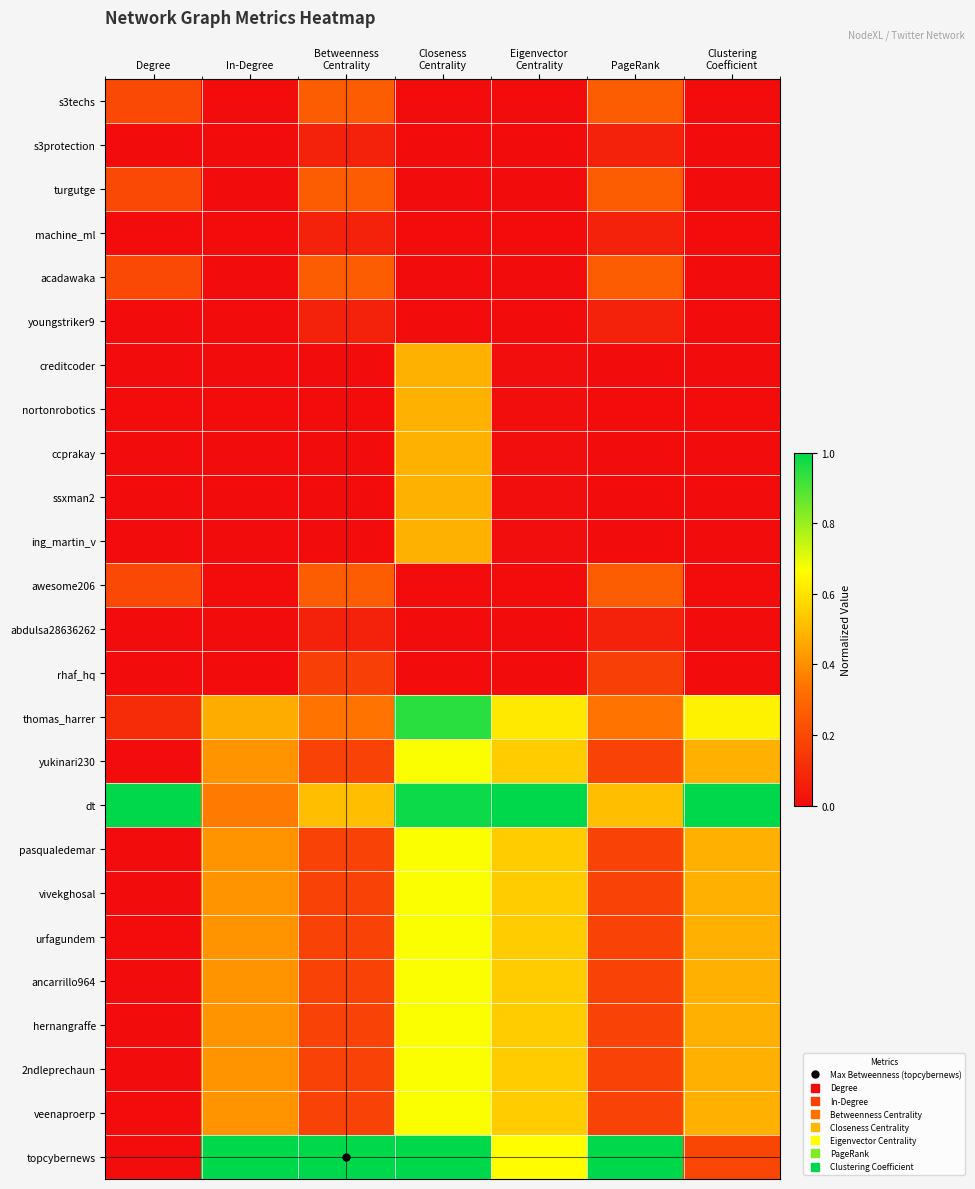

What is the spread (max minus min) of values at Clustering
Coefficient?

1.0